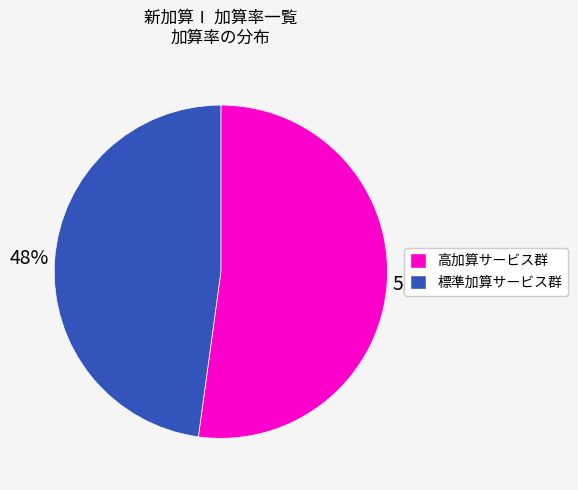

To the nearest percent, what is the average slice percentage?

50%